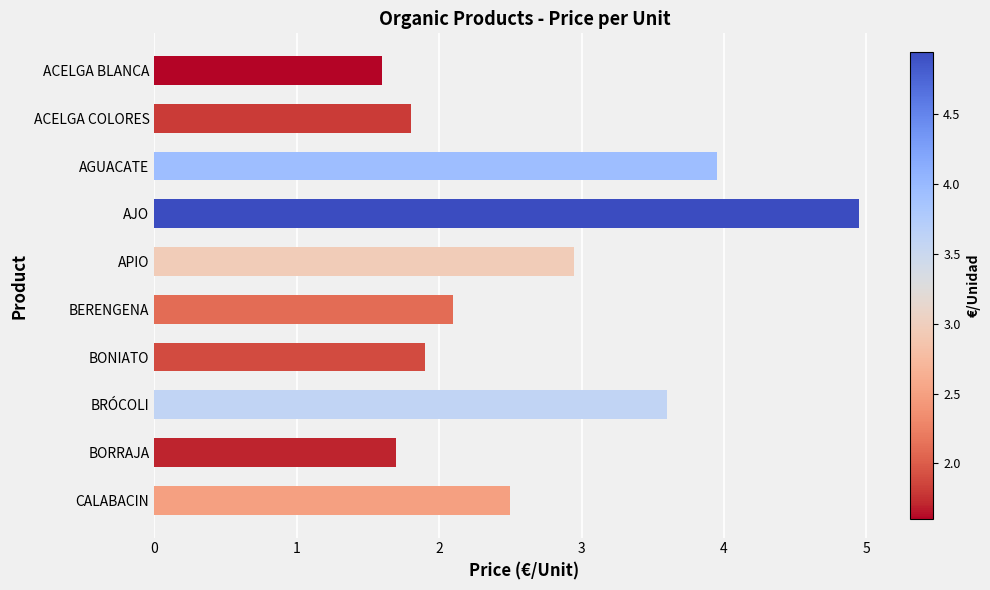

What value does the data have at ACELGA COLORES?

1.8